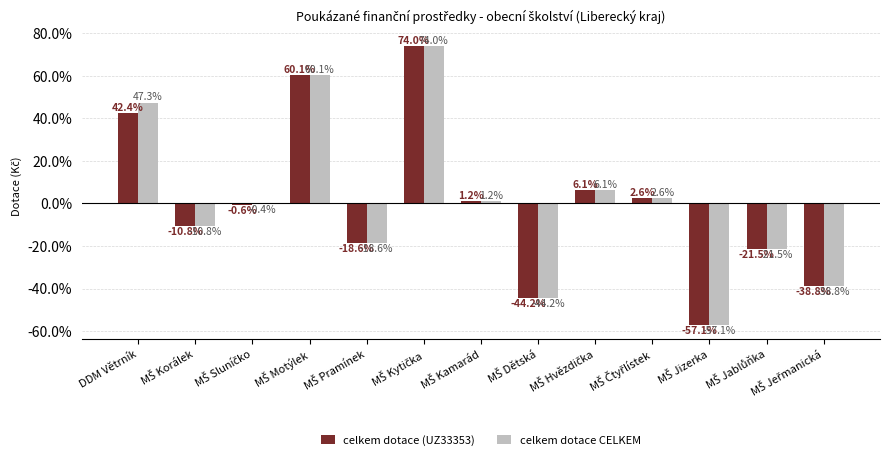

Where does the celkem dotace CELKEM series first go above 0?

DDM Větrník